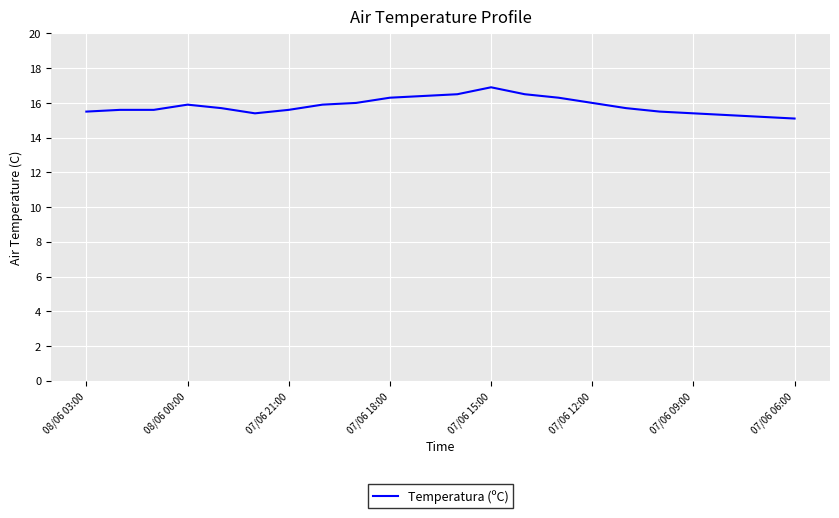

What is the maximum value shown in the chart?

16.9